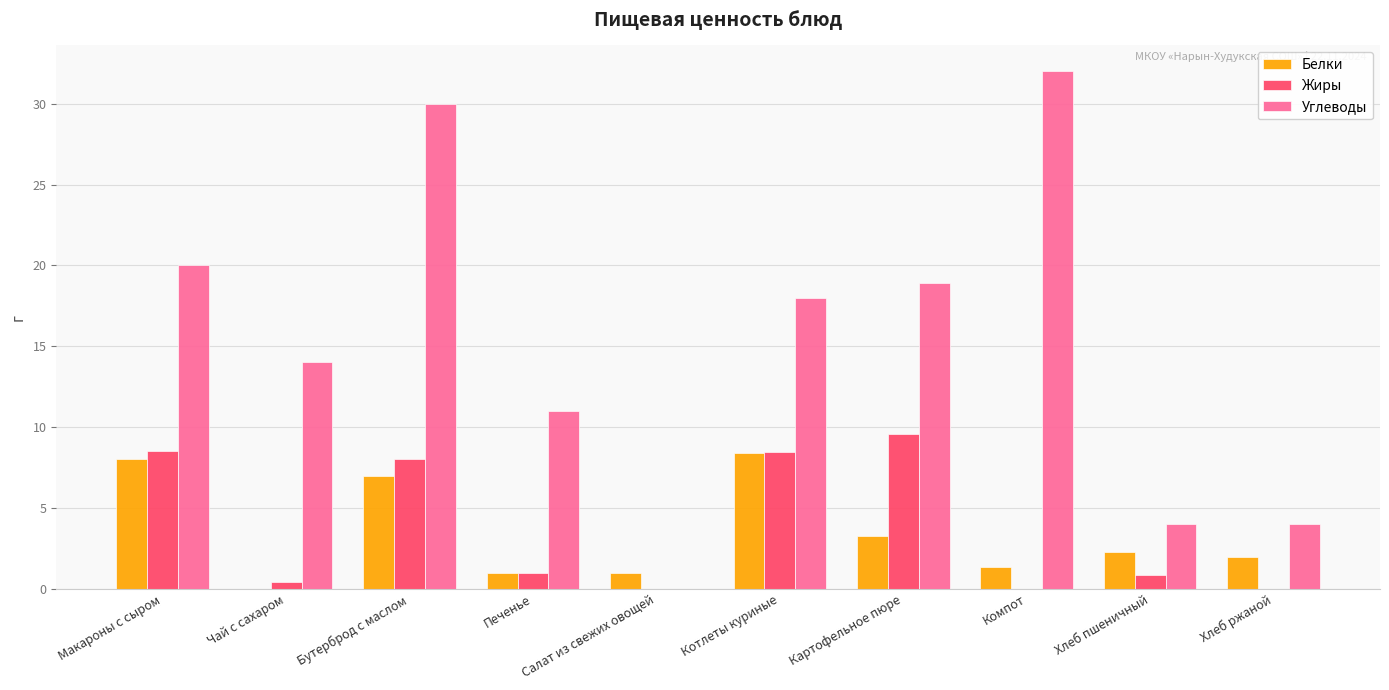

Between Салат из свежих овощей and Хлеб ржаной, which series saw the biggest shift?

Углеводы